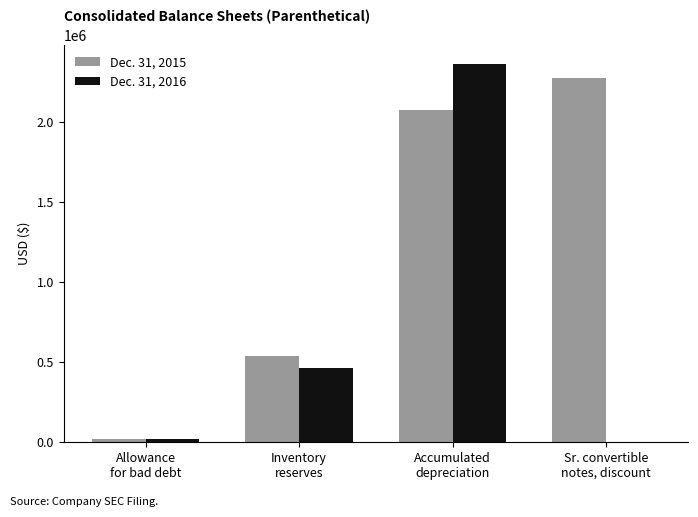

Which series has the largest total across all categories?

Dec. 31, 2015